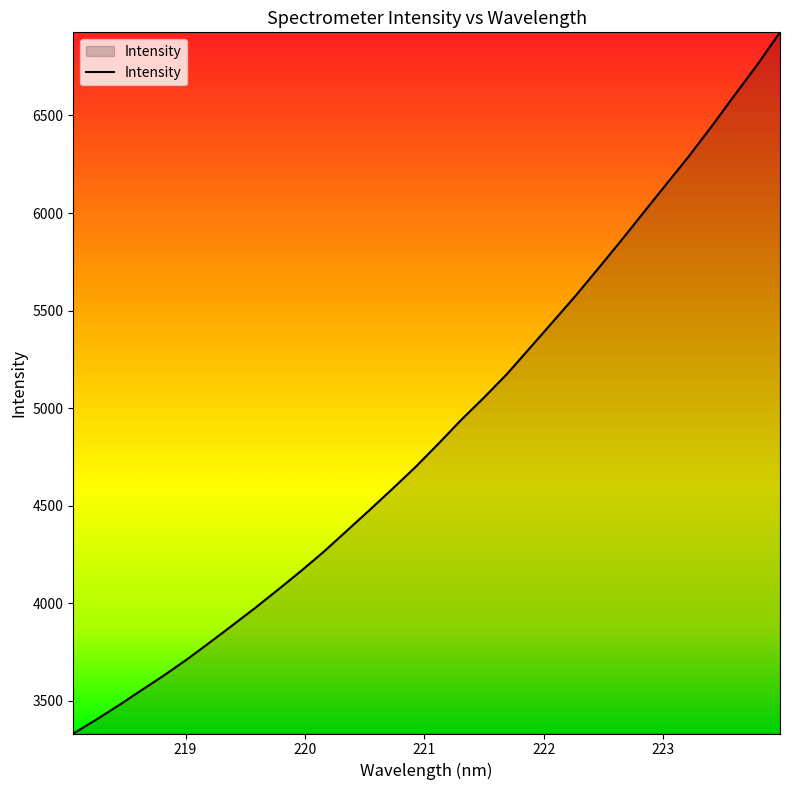

What is the difference between the maximum and minimum values?

3592.8